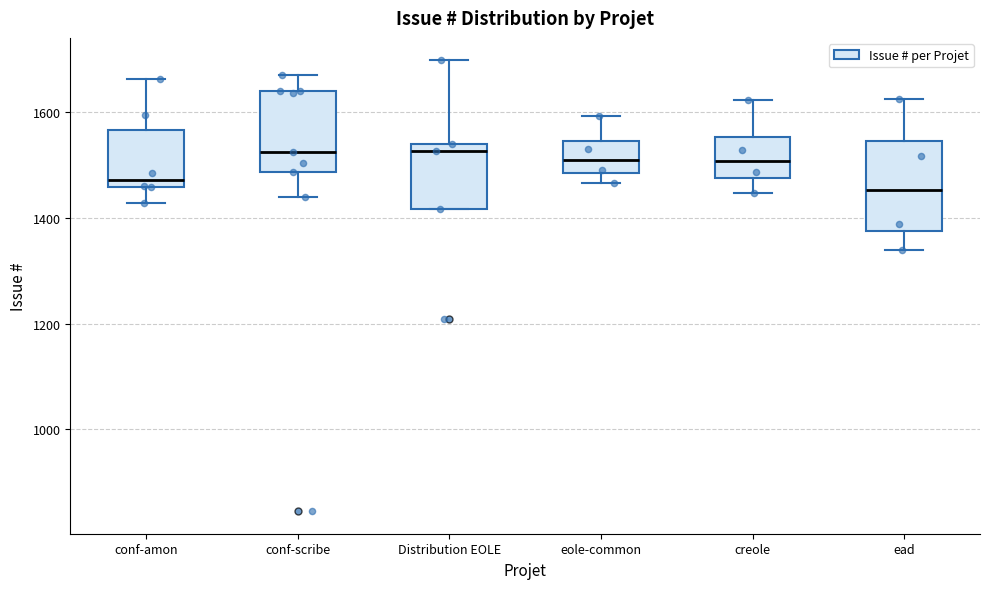

Where is the upper edge of the box for conf-amon on the y-axis? The values are not printed on the chart, so give them approximately, as read against the axis.

1560